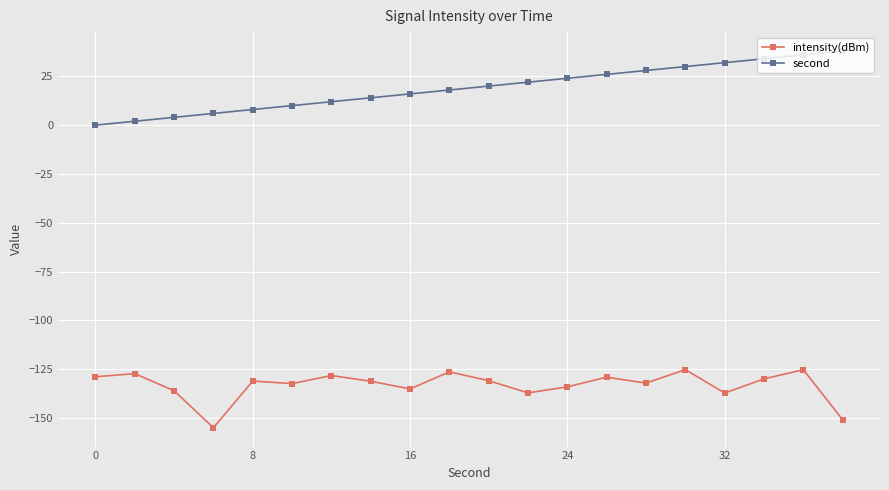

Which series has the largest total across all categories?

second